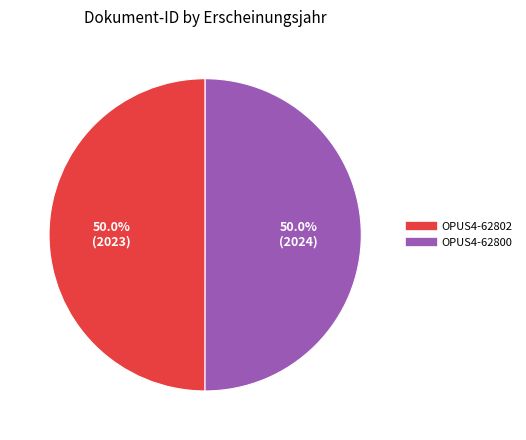

What portion of the pie excludes OPUS4-62802?

50.0%